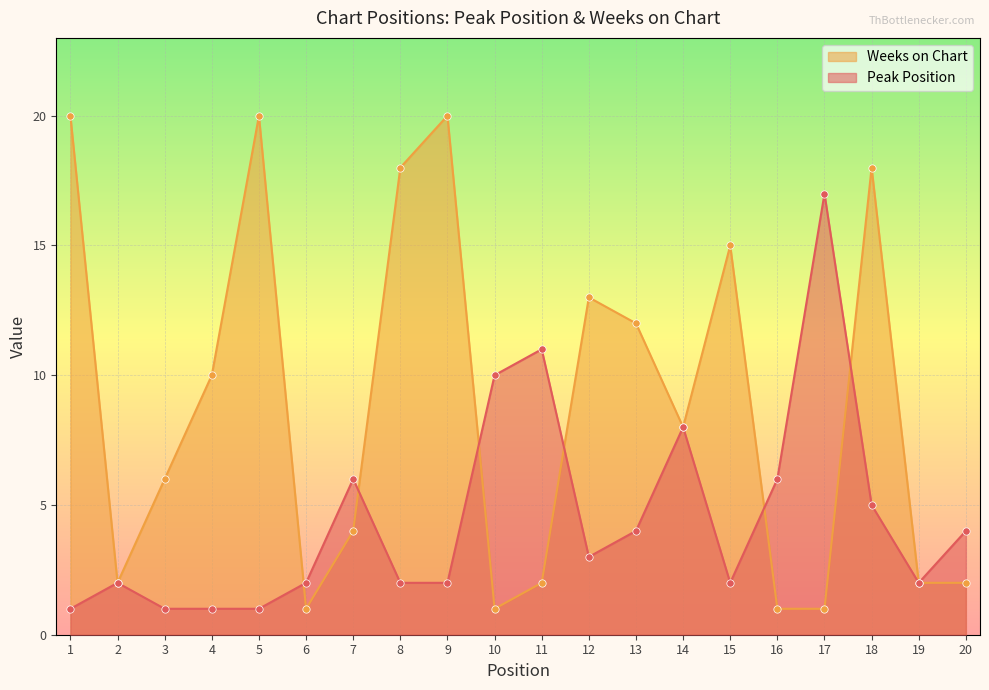

What are all the series names shown in the legend?

Weeks on Chart, Peak Position